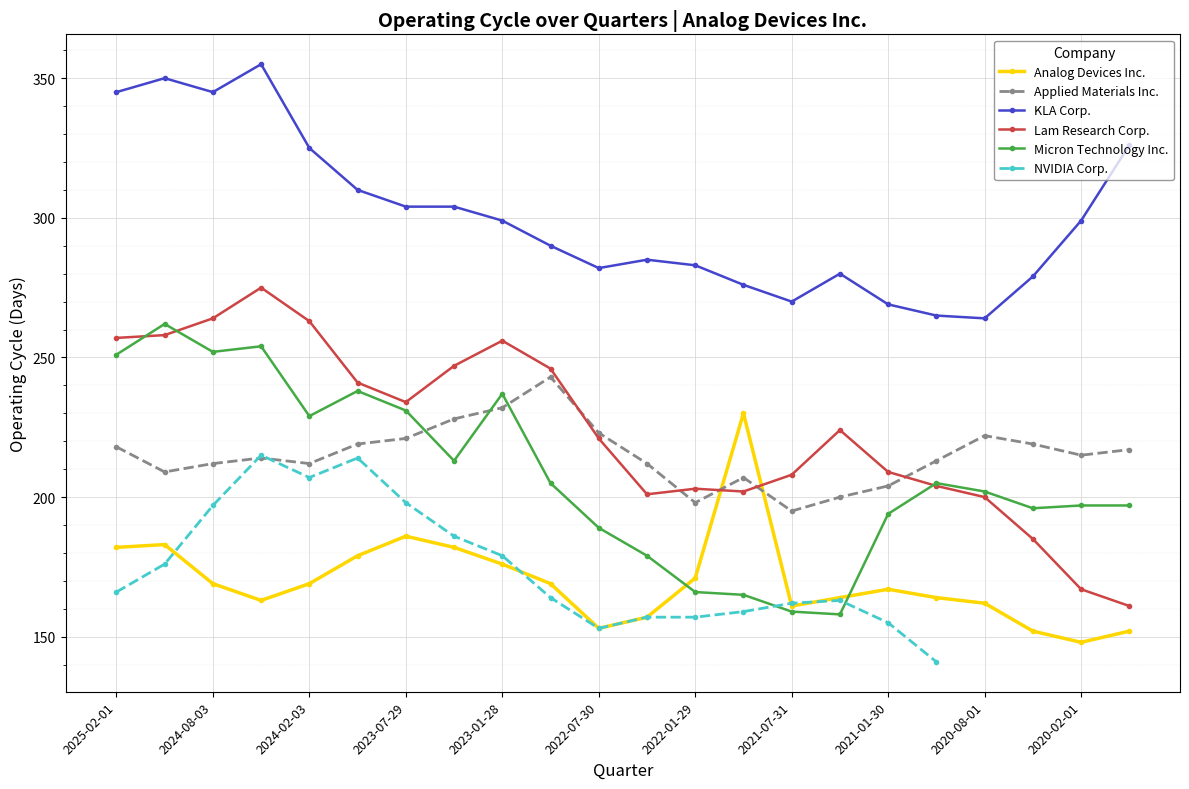

How many distinct data groups are displayed?

6